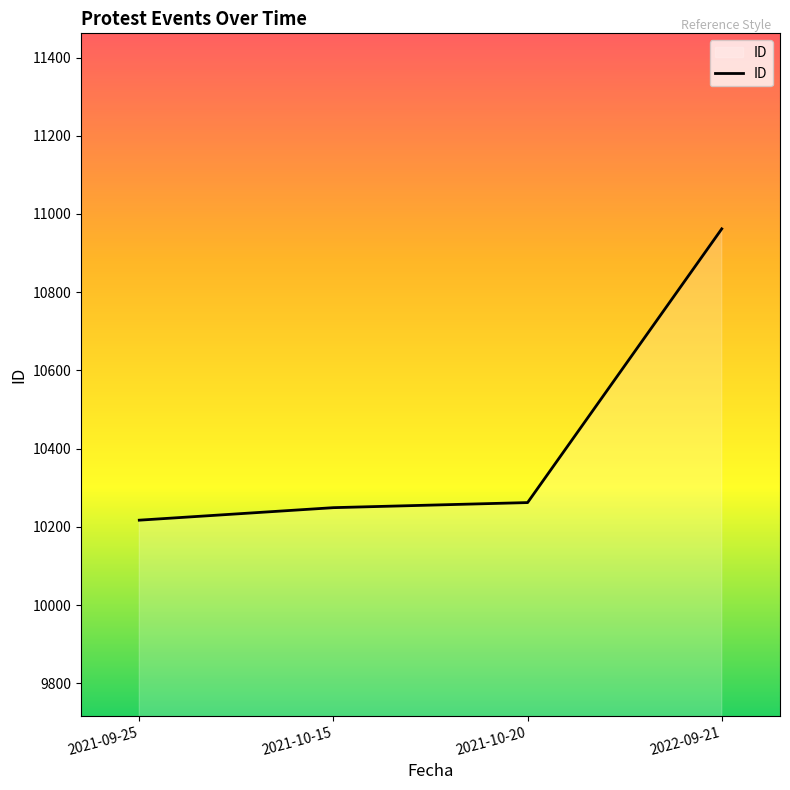

What is the change in value from 2021-09-25 to 2021-10-15?

+32